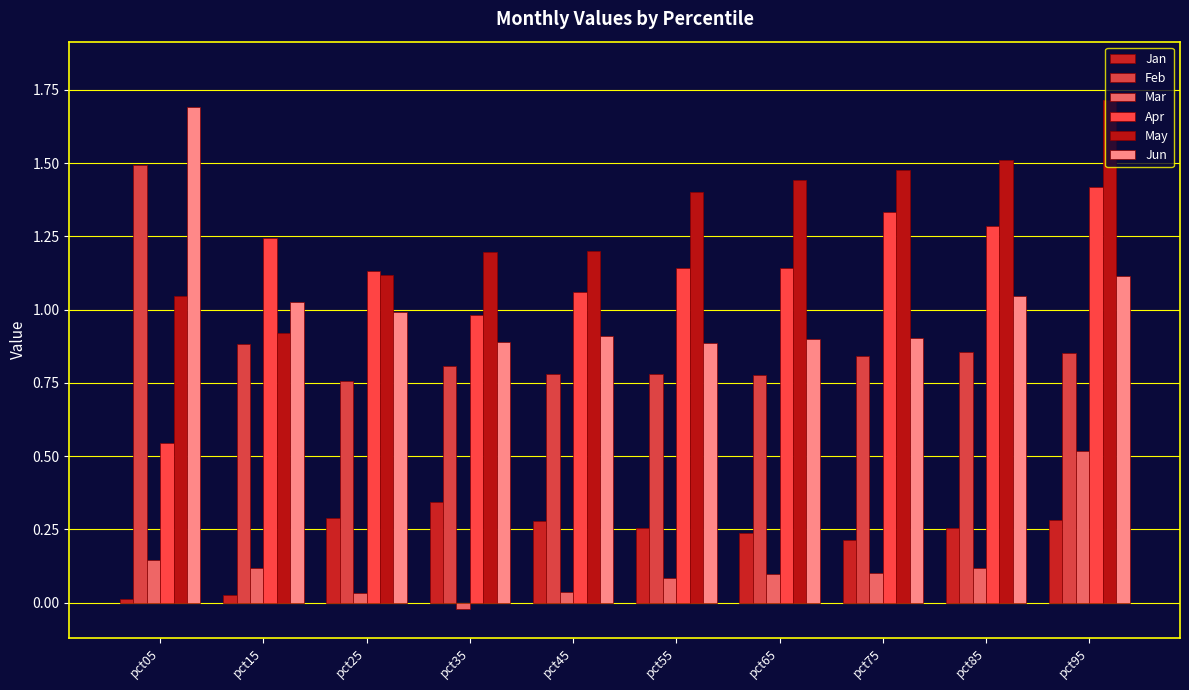

How many bars are there in total?

60